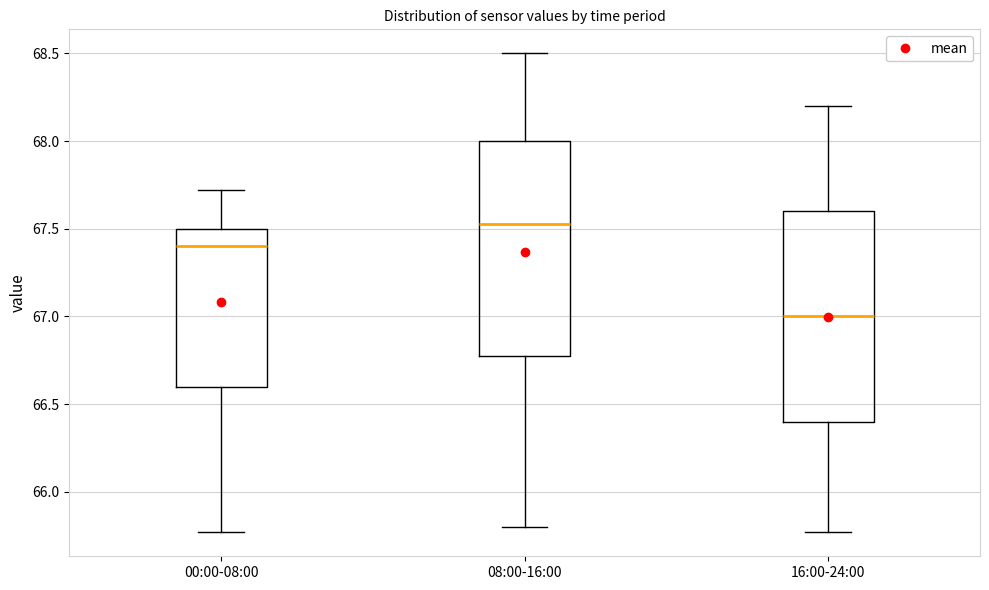

Reading left to right, transcribe this box plot: for each box, give where its median line is, the range the box spans, and where its two whiskers end, as read against the y-axis. The values are not printed on the chart, so give them approximately, as read against the axis.

00:00-08:00: median 67.40, box 66.60 to 67.50, whiskers 65.75 to 67.70
08:00-16:00: median 67.55, box 66.80 to 68.00, whiskers 65.80 to 68.50
16:00-24:00: median 67.00, box 66.40 to 67.60, whiskers 65.75 to 68.20